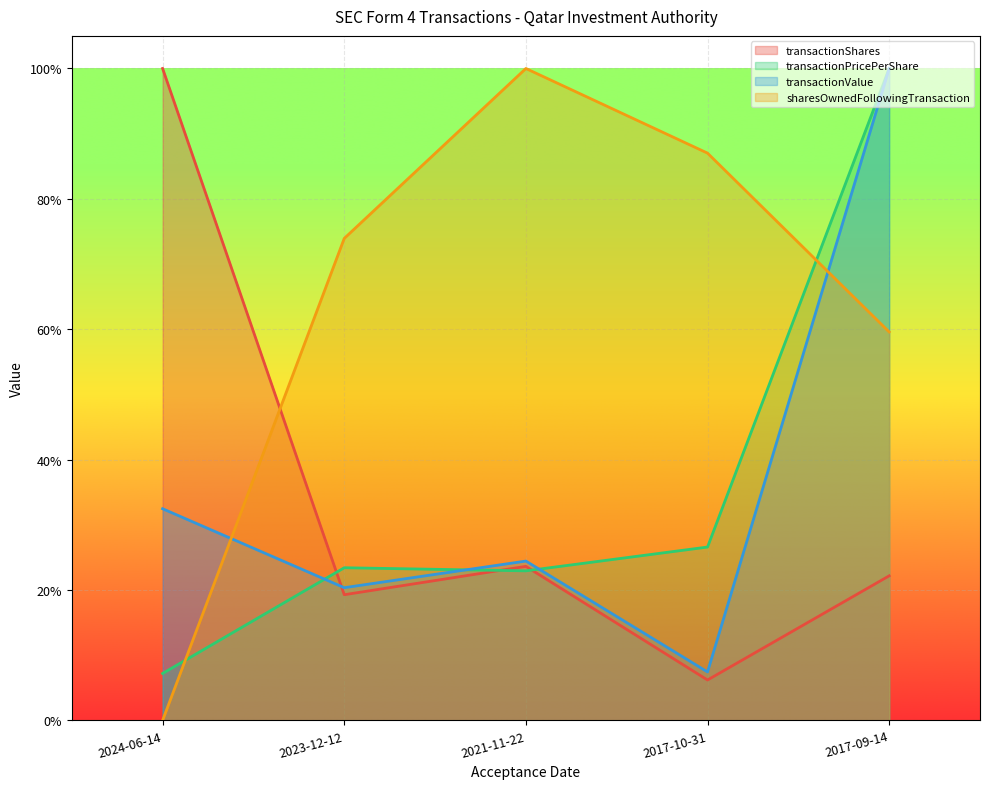

Rank the series by their maximum value, from lowest to highest.

transactionShares, transactionPricePerShare, transactionValue, sharesOwnedFollowingTransaction